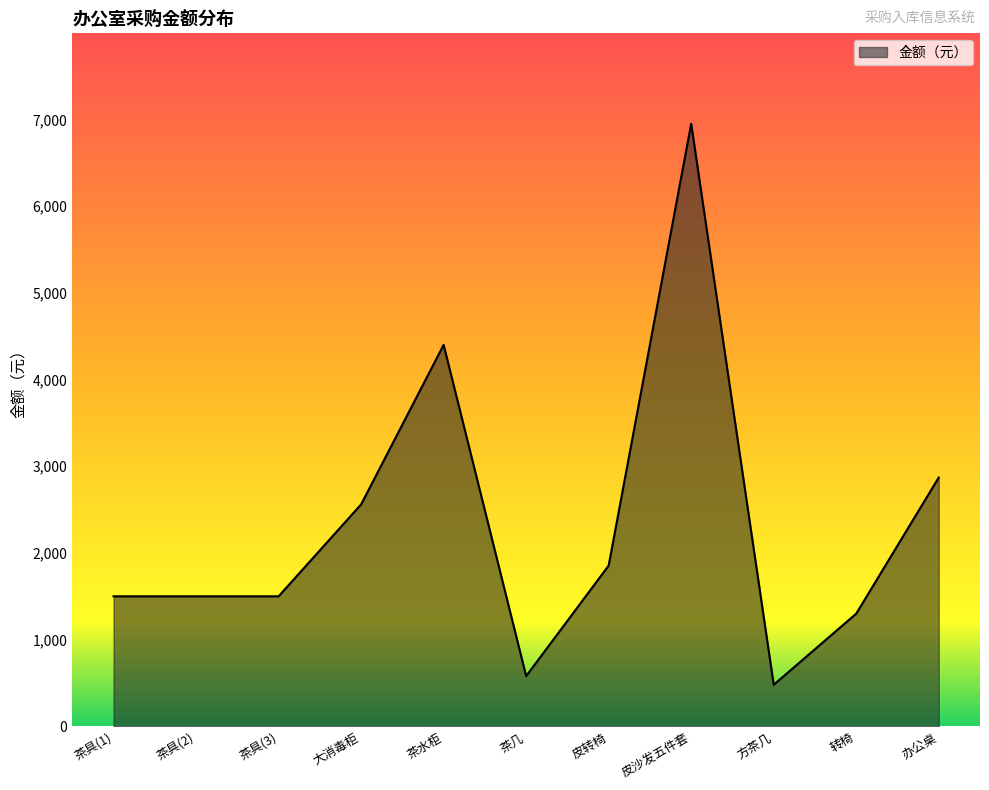

What is the change in value from 茶具(3) to 转椅?

-200